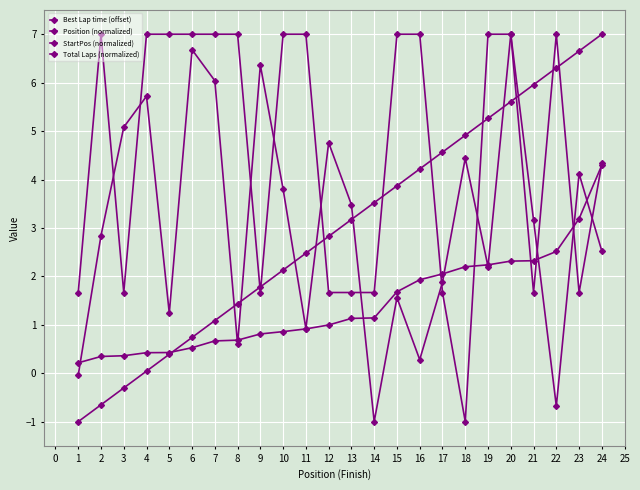

True or false: Best Lap time (offset) has more than 2 interior local peaks.

False